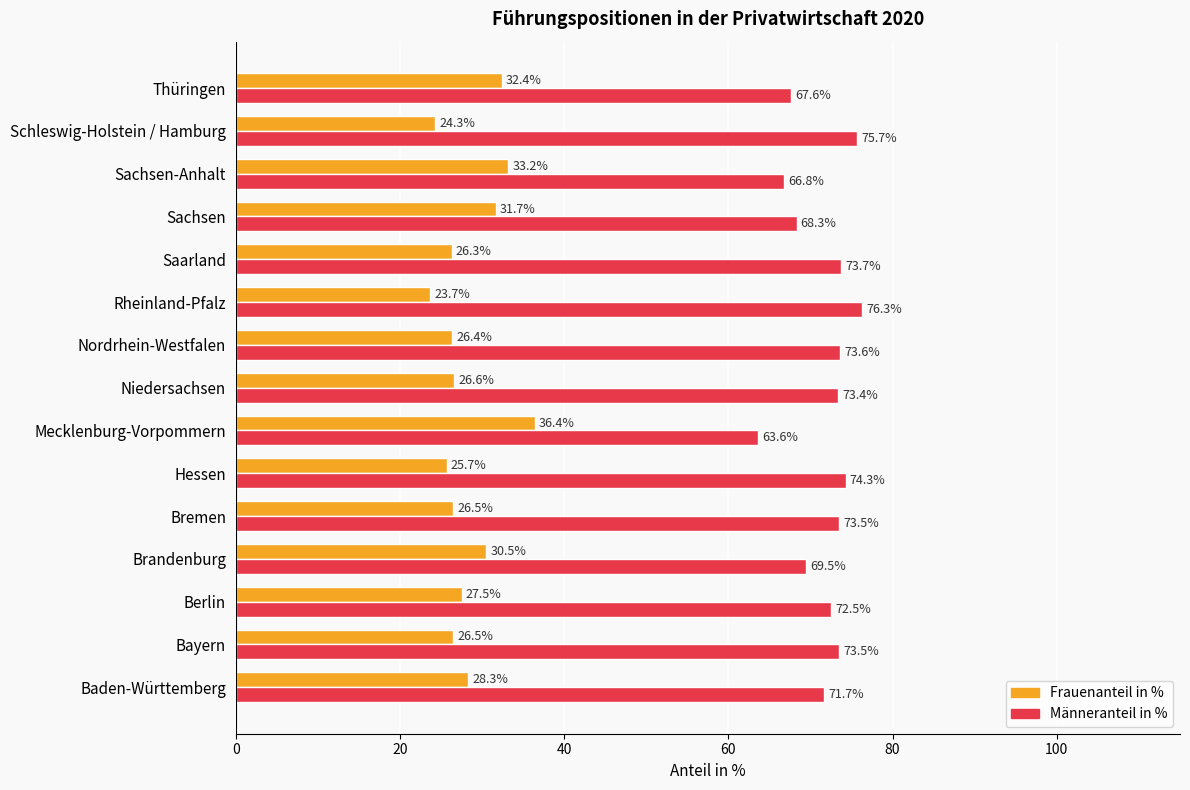

What is the average value of the Männeranteil in % series?

71.6